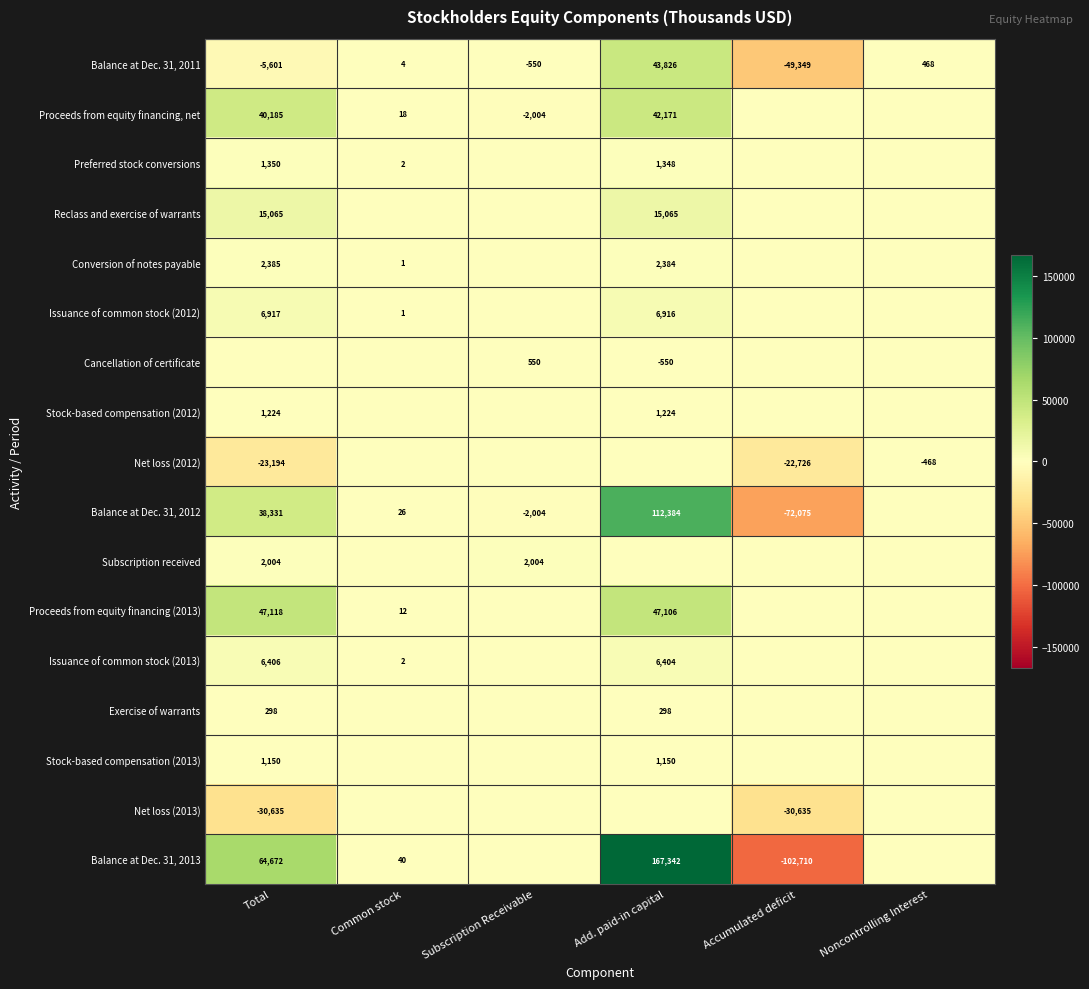

True or false: Preferred stock conversions has a value of 1350 at Total.

True